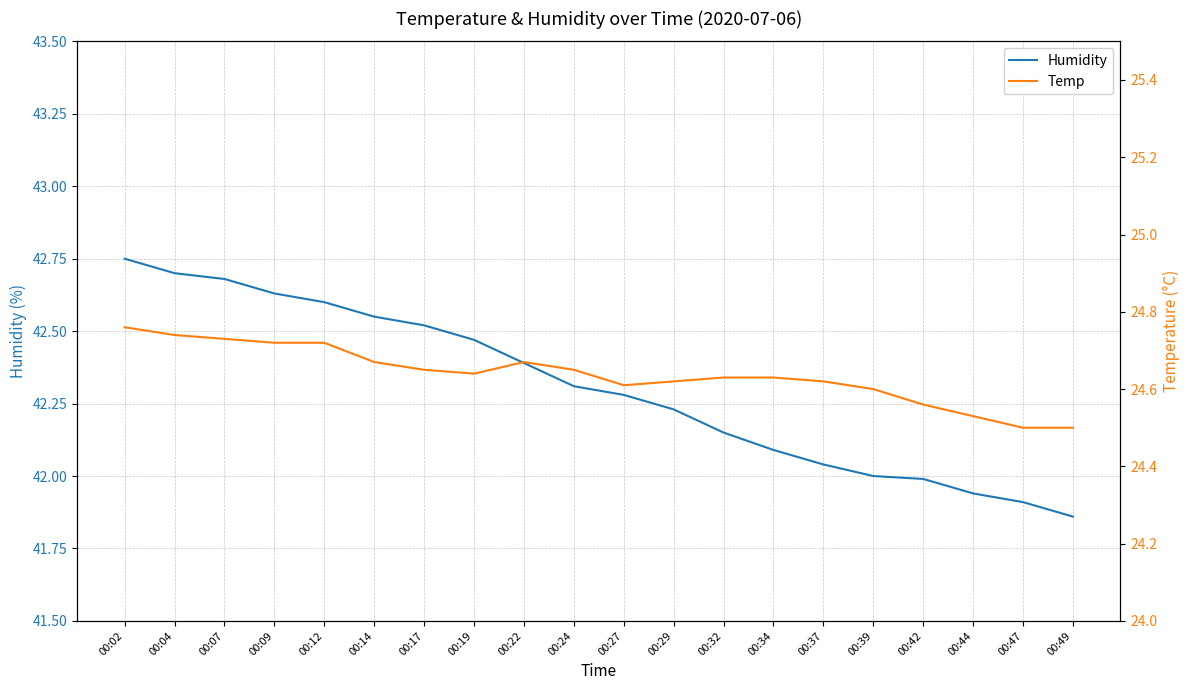

What are all the series names shown in the legend?

Humidity, Temp